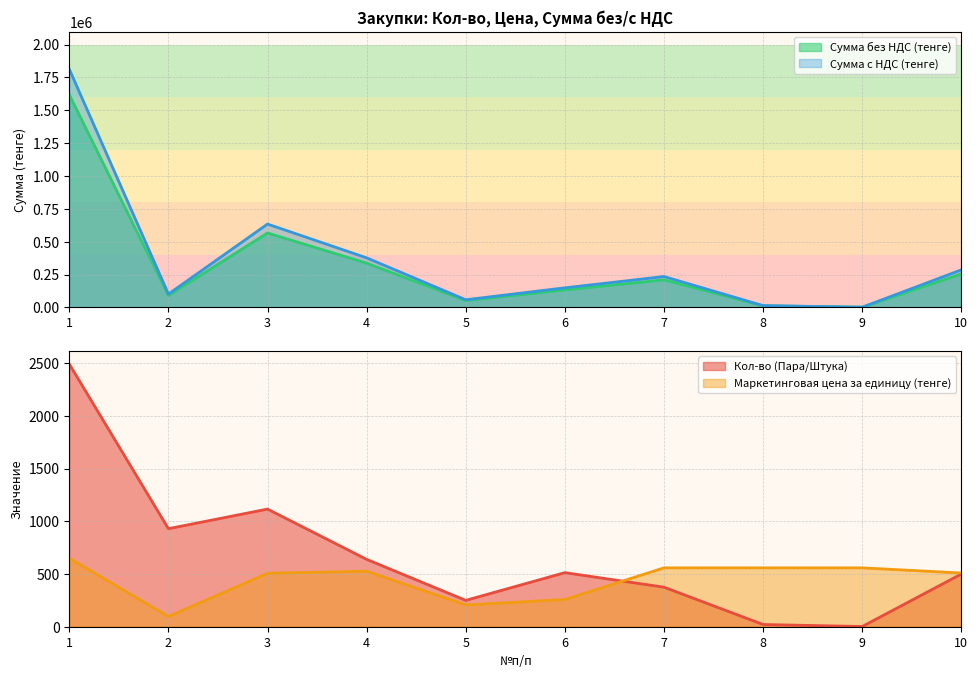

How many values in the Сумма с НДС (тенге) series are below 209411?

5